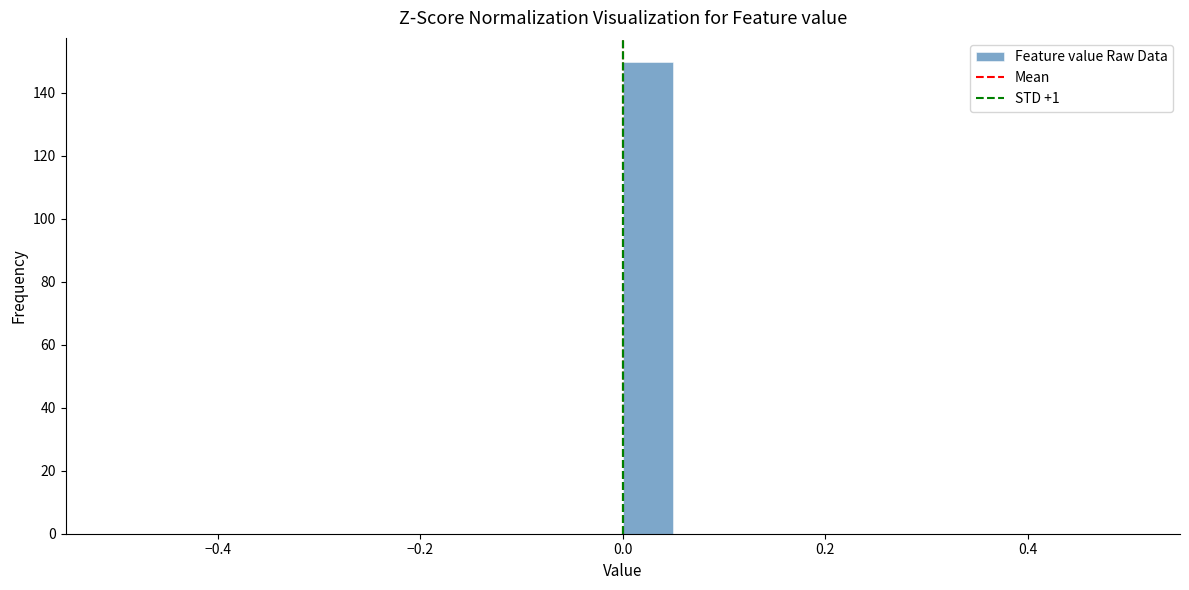

Read against the x-axis, roughly where is the centre of the tallest bar?

0.02